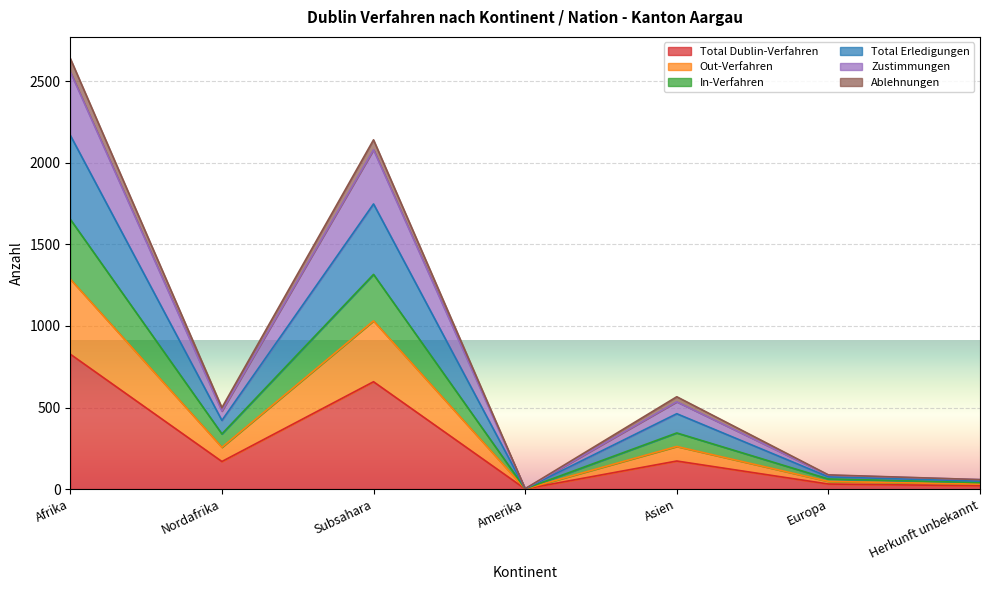

What is the approximate value of In-Verfahren at Asien?

344